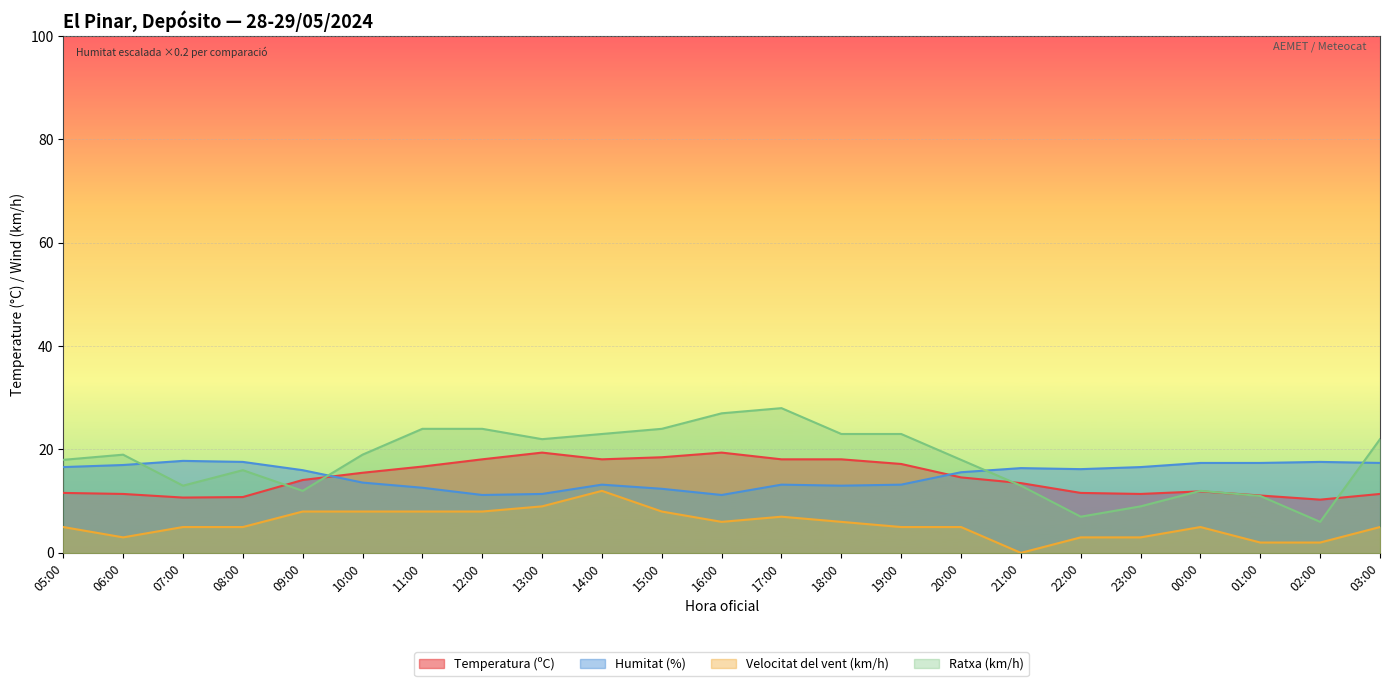

What is the total value across all series at 12:00?

61.3